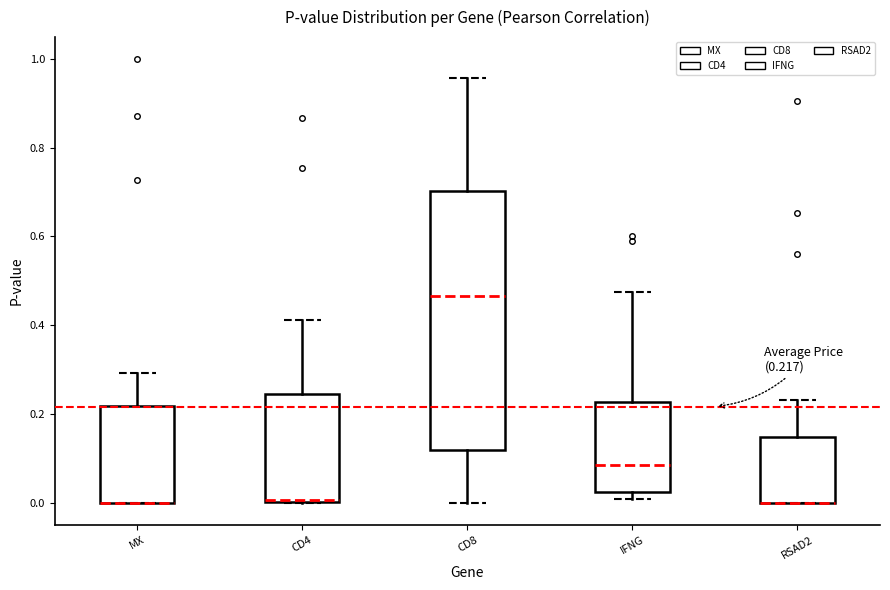

Which box is the tallest, from its lower edge to its upper edge?

CD8